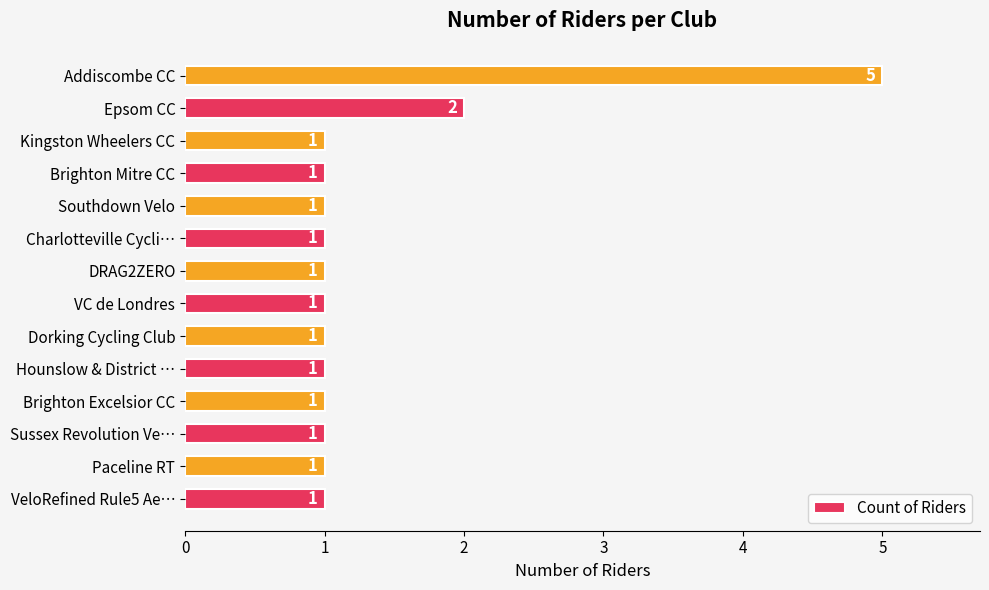

Approximately how many times larger is the value at Dorking Cycling Club compared to VC de Londres?

1.0